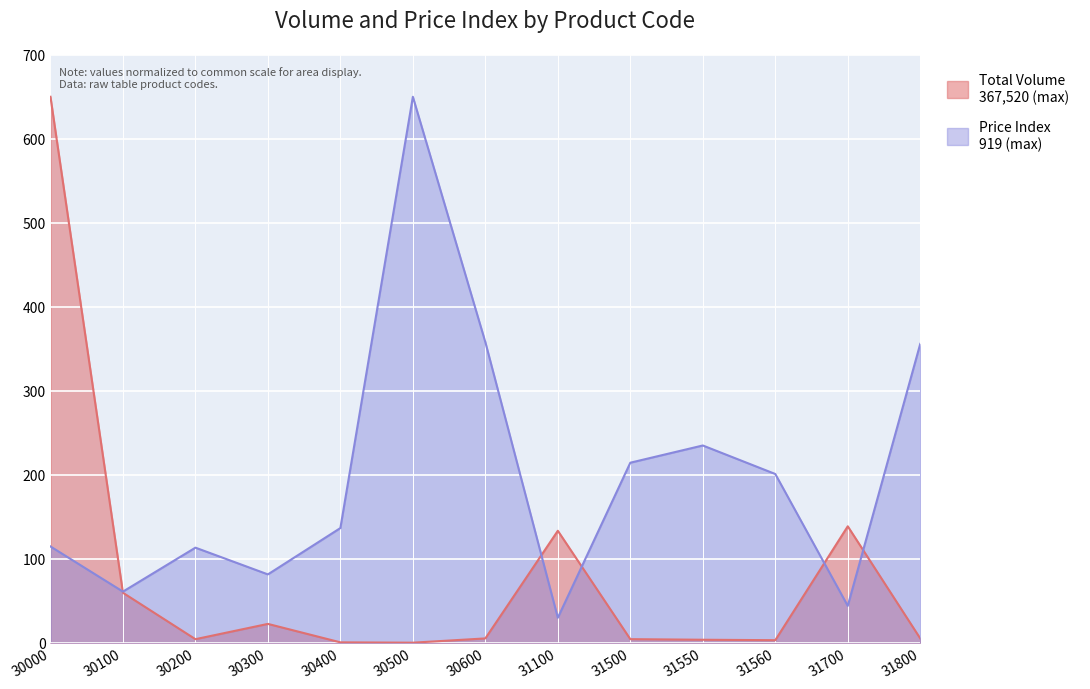

Which label corresponds to the smallest value in the chart?

30500